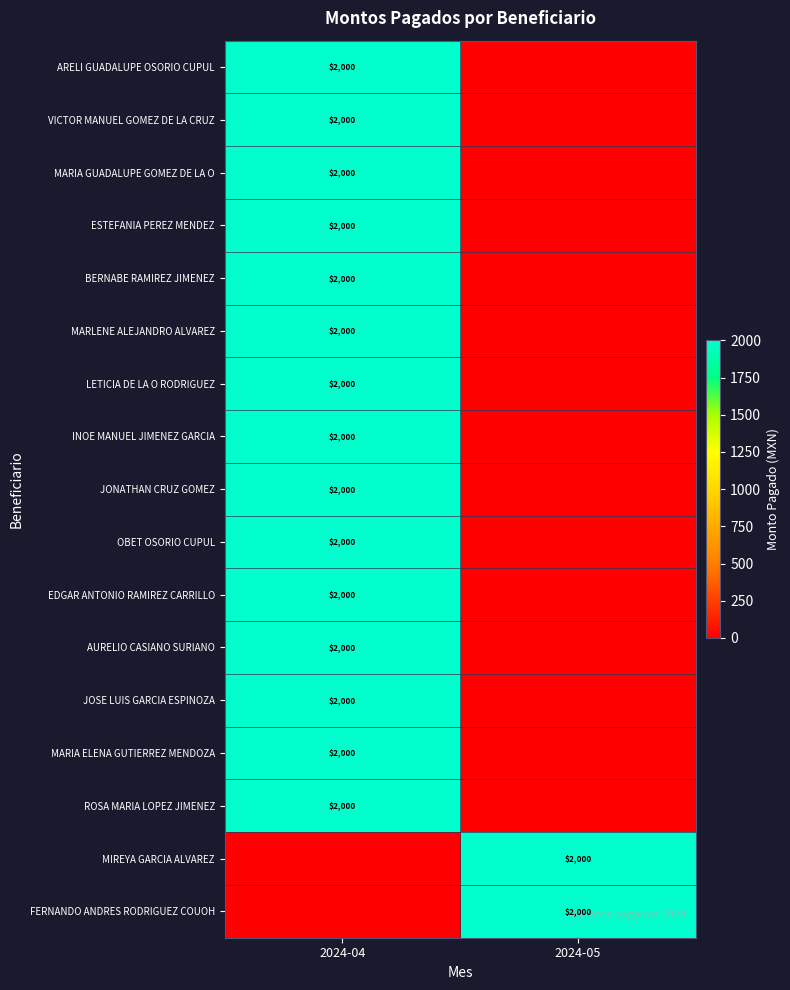

True or false: JONATHAN CRUZ GOMEZ has a value of 3066 at 2024-04.

False